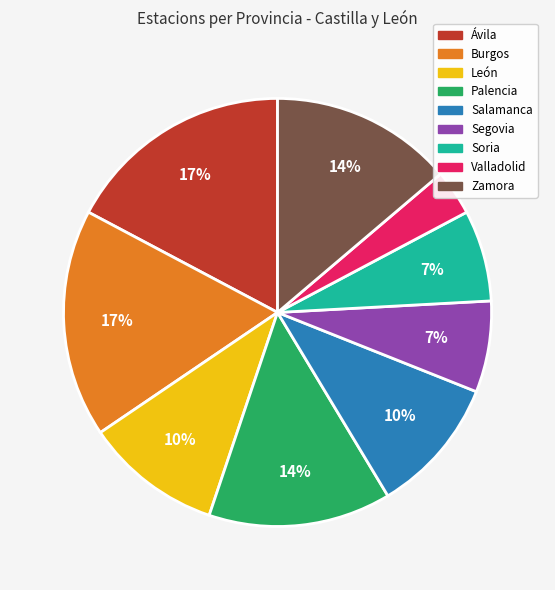

Approximately how many times larger is the value at Ávila compared to Burgos?

1.0